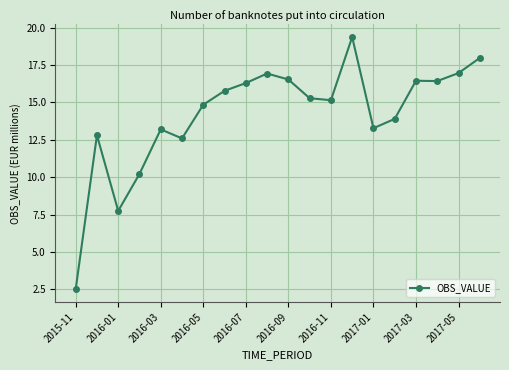

What is the value of the 8th point from the left?

15.8